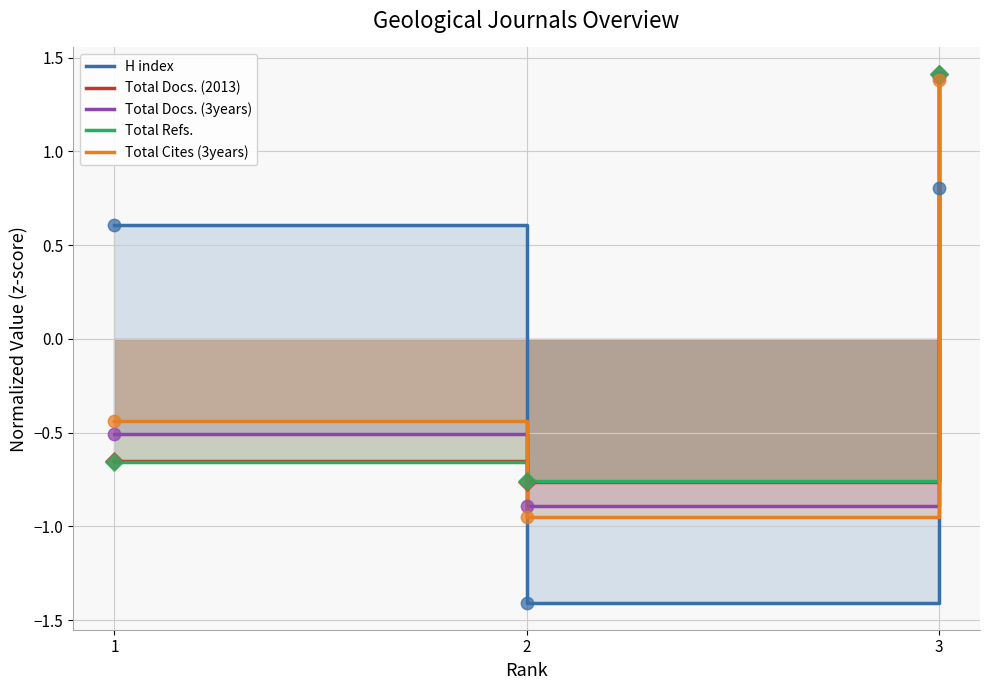

At which category is the sum across all series the highest?

3